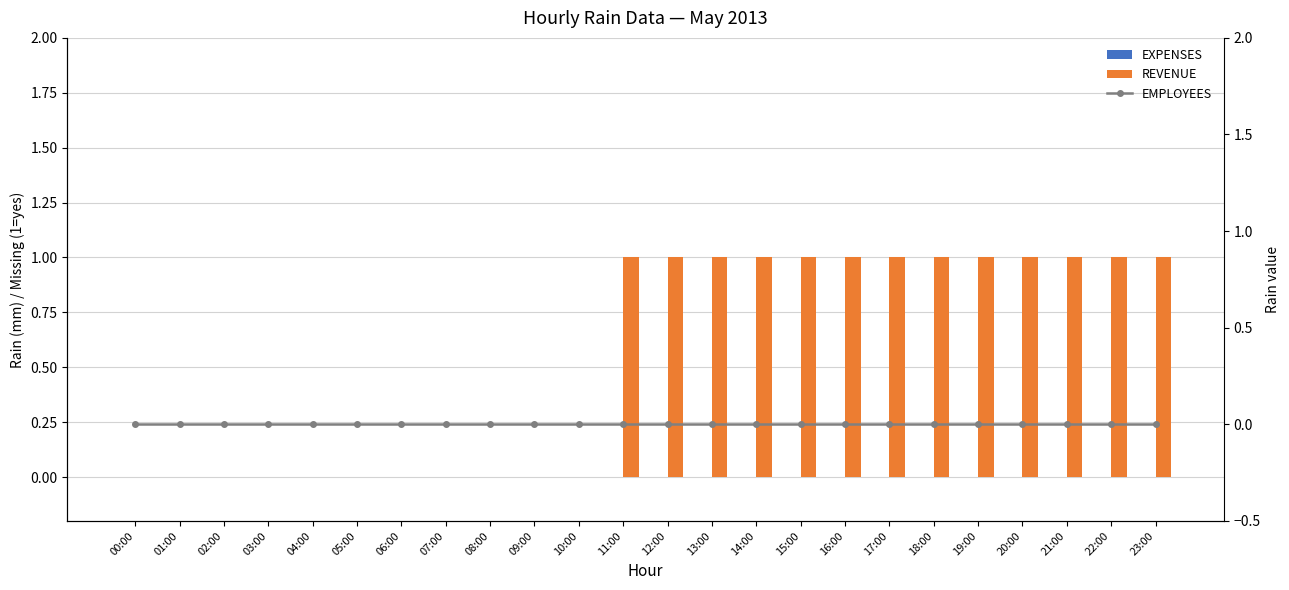

Reading left to right, extract all data points from this chart.

EXPENSES: 00:00=0	01:00=0	02:00=0	03:00=0	04:00=0	05:00=0	06:00=0	07:00=0	08:00=0	09:00=0	10:00=0	11:00=0	12:00=0	13:00=0	14:00=0	15:00=0	16:00=0	17:00=0	18:00=0	19:00=0	20:00=0	21:00=0	22:00=0	23:00=0
REVENUE: 00:00=0	01:00=0	02:00=0	03:00=0	04:00=0	05:00=0	06:00=0	07:00=0	08:00=0	09:00=0	10:00=0	11:00=1	12:00=1	13:00=1	14:00=1	15:00=1	16:00=1	17:00=1	18:00=1	19:00=1	20:00=1	21:00=1	22:00=1	23:00=1
EMPLOYEES: 00:00=0	01:00=0	02:00=0	03:00=0	04:00=0	05:00=0	06:00=0	07:00=0	08:00=0	09:00=0	10:00=0	11:00=0	12:00=0	13:00=0	14:00=0	15:00=0	16:00=0	17:00=0	18:00=0	19:00=0	20:00=0	21:00=0	22:00=0	23:00=0